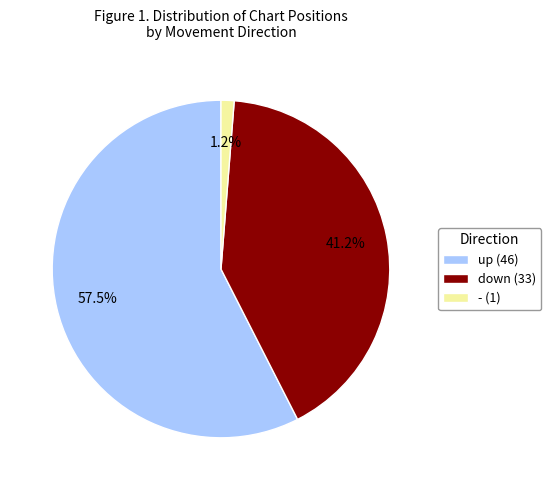

Between up and down, which is larger?

up